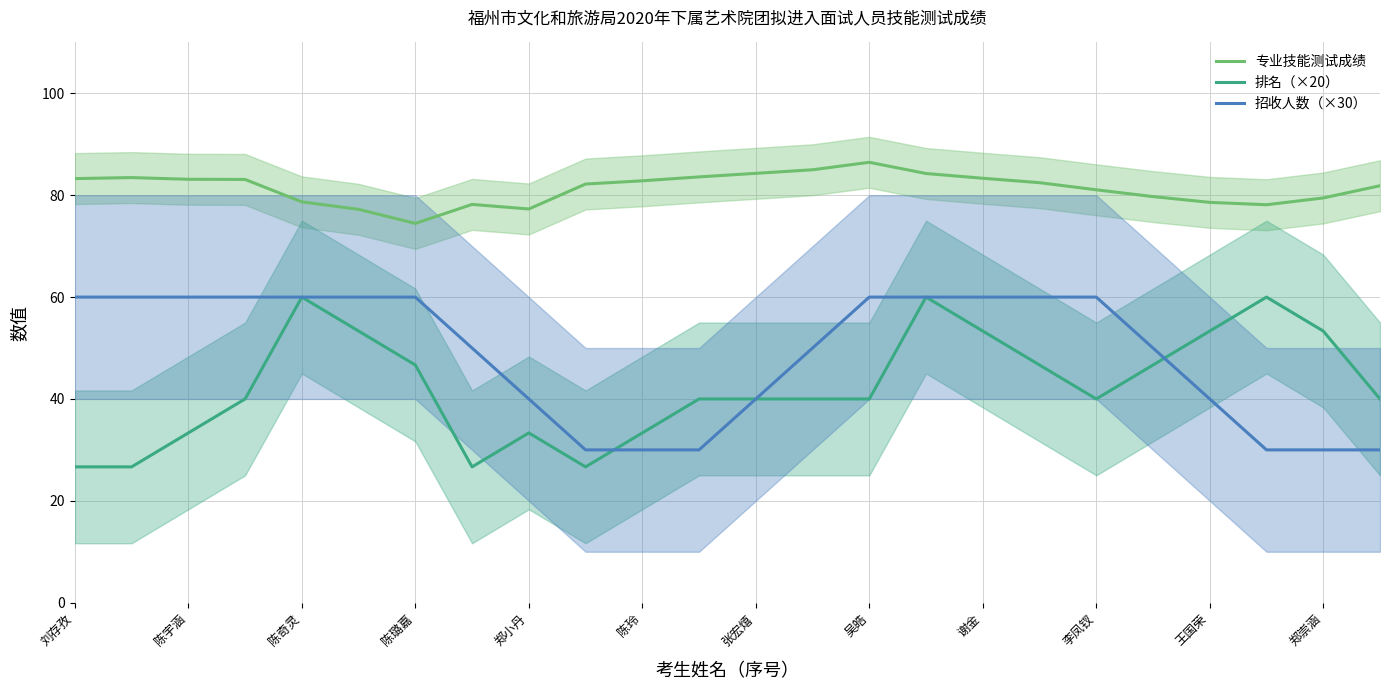

What is the sum of the 排名（×20） values at 郑小丹 and 刘存孜?

60.0